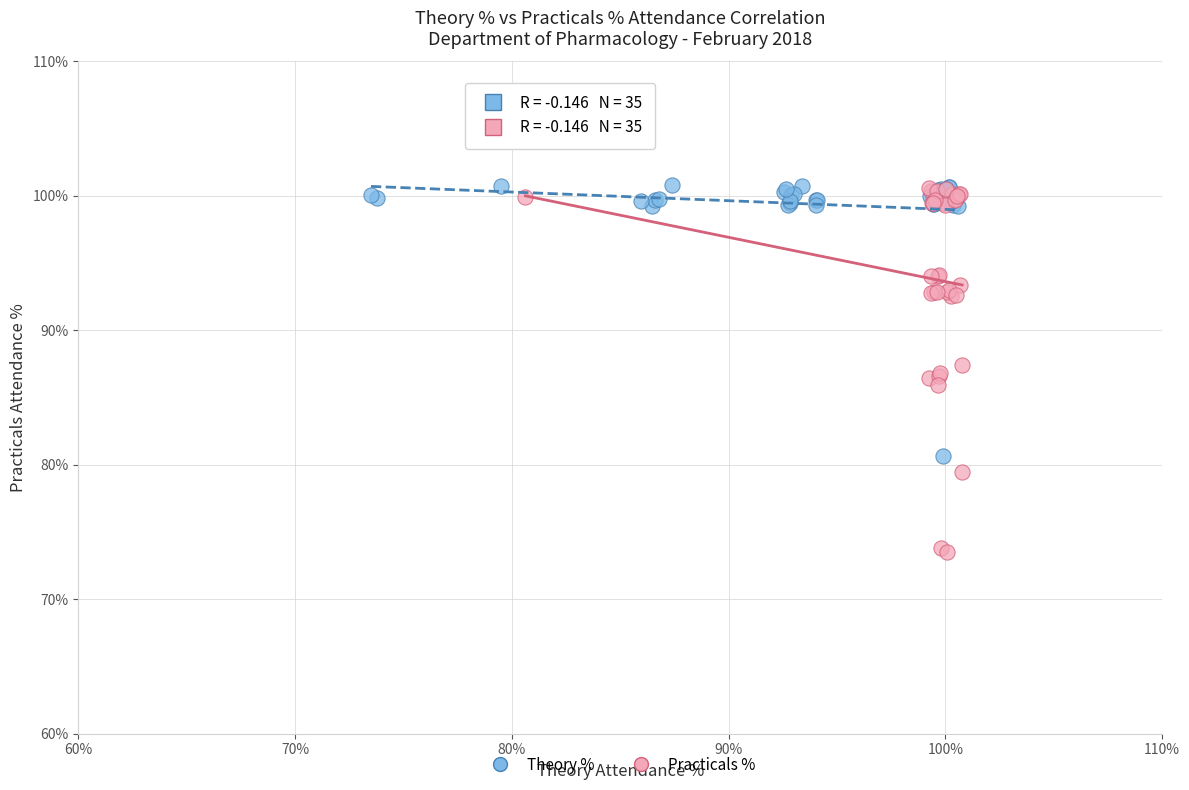

Which series has the widest spread of Y values?

Practicals %